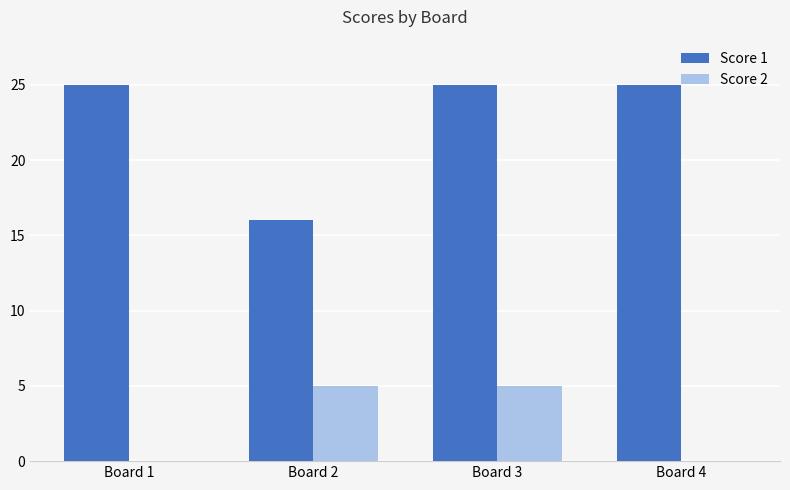

Does the chart contain stacked bars?

No